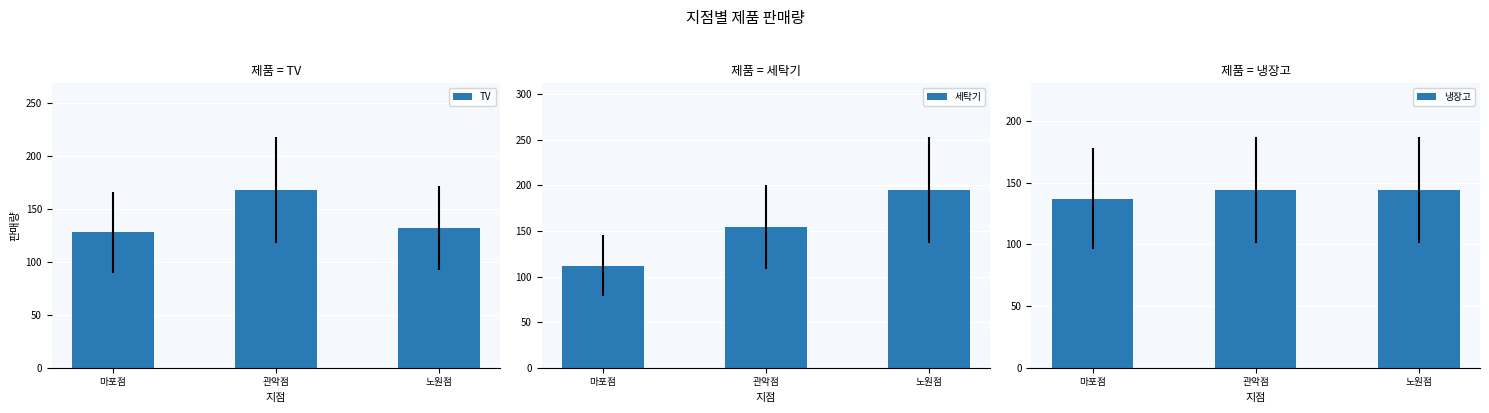

Reading right to left, transcribe all the data shown in this chart.

TV: 노원점=132	관악점=168	마포점=128
세탁기: 노원점=195	관악점=154	마포점=112
냉장고: 노원점=144	관악점=144	마포점=137